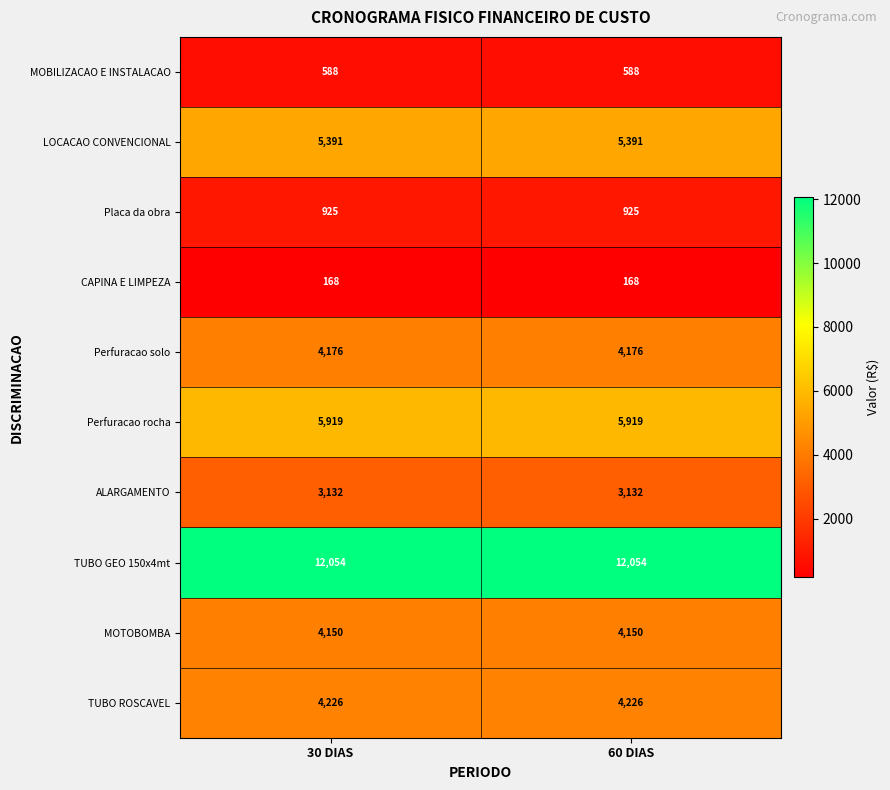

At how many categories does at least one series exceed 8382?

2